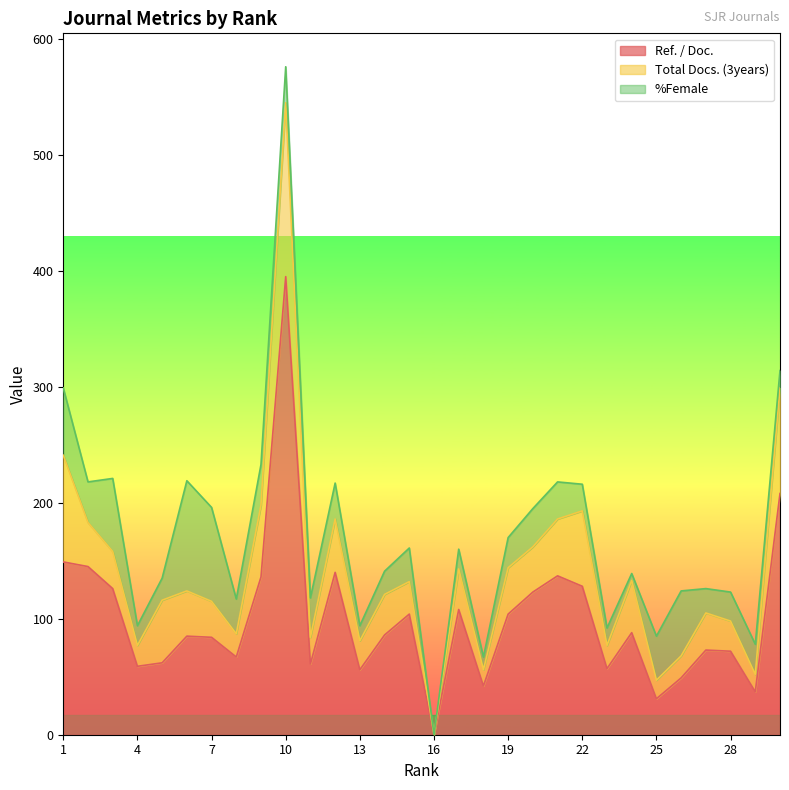

Is the value of Total Docs. (3years) at 5 greater than the value of %Female at 17?

Yes